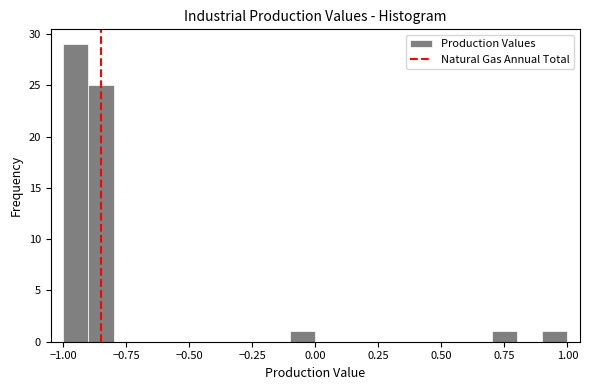

Read against the x-axis, roughly where is the centre of the tallest bar?

-0.95